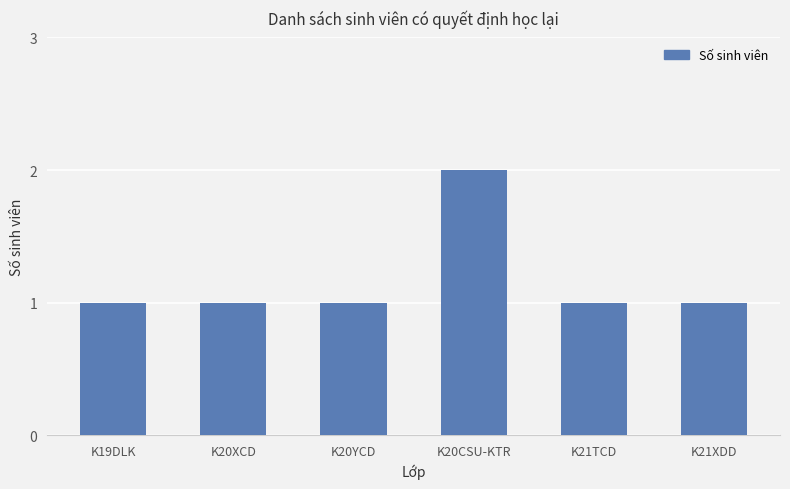

Reading left to right, what are all the values shown in this chart?

K19DLK=1	K20XCD=1	K20YCD=1	K20CSU-KTR=2	K21TCD=1	K21XDD=1